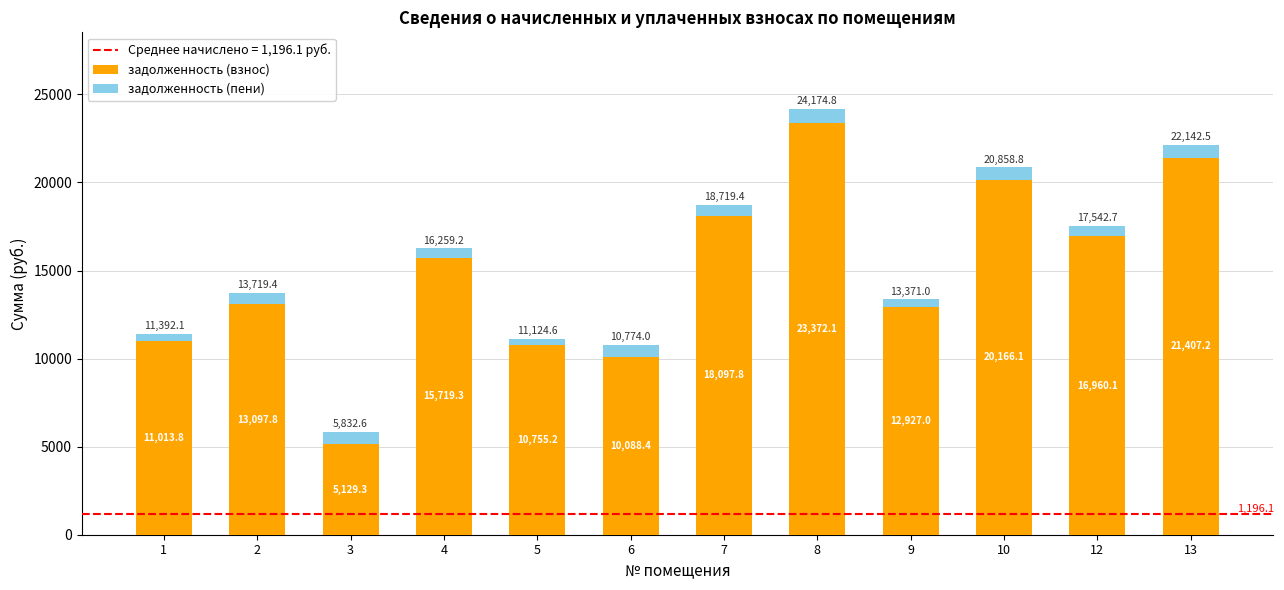

Which category has the highest value in the задолженность (взнос) series?

8